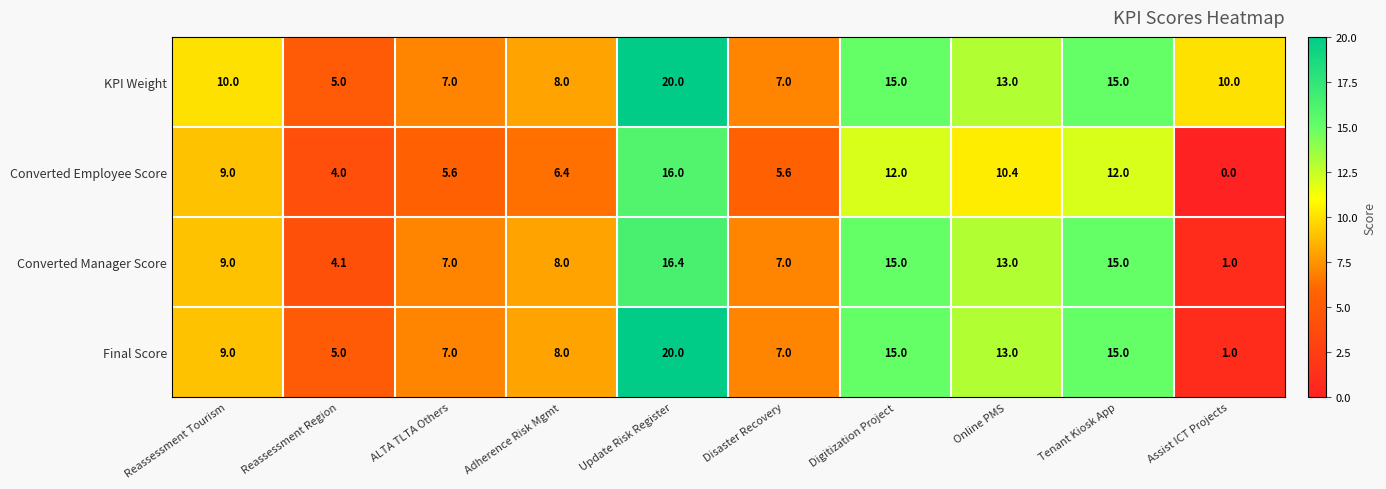

Read the KPI Weight value at Tenant Kiosk App.

15.0